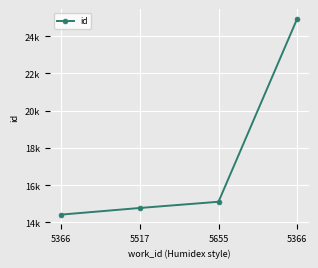

Is this an area chart (filled region under the line)?

No